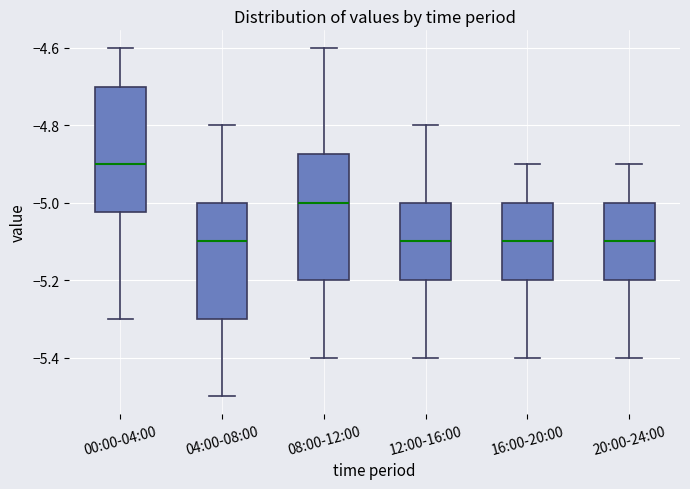

Reading left to right, transcribe this box plot: for each box, give where its median line is, the range the box spans, and where its two whiskers end, as read against the y-axis. The values are not printed on the chart, so give them approximately, as read against the axis.

00:00-04:00: median -4.90, box -5.02 to -4.70, whiskers -5.30 to -4.60
04:00-08:00: median -5.10, box -5.30 to -5.00, whiskers -5.50 to -4.80
08:00-12:00: median -5.00, box -5.20 to -4.88, whiskers -5.40 to -4.60
12:00-16:00: median -5.10, box -5.20 to -5.00, whiskers -5.40 to -4.80
16:00-20:00: median -5.10, box -5.20 to -5.00, whiskers -5.40 to -4.90
20:00-24:00: median -5.10, box -5.20 to -5.00, whiskers -5.40 to -4.90